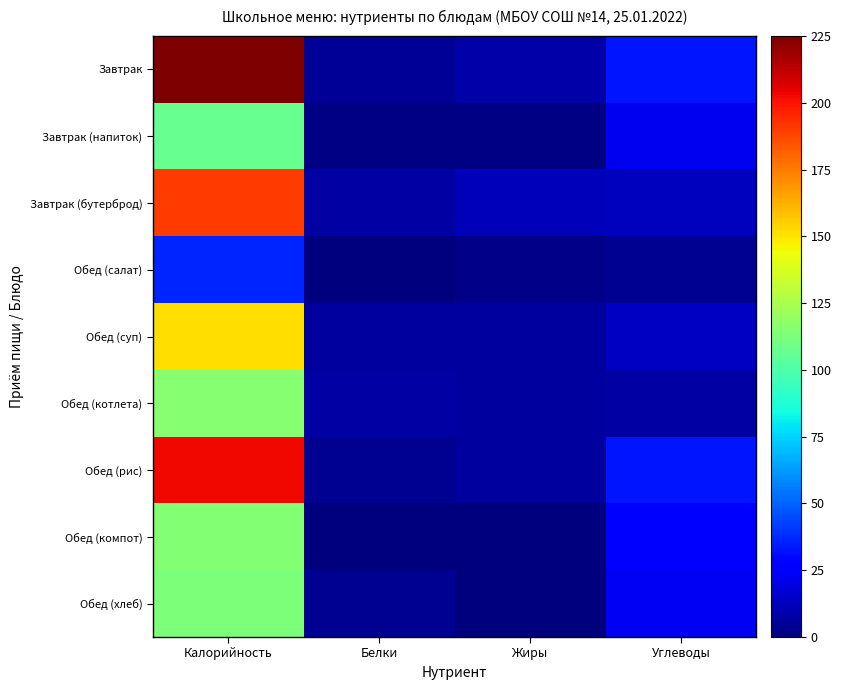

Reading left to right, what are all the values shown in this chart?

Завтрак: Калорийность=225.0	Белки=4.6	Жиры=8.4	Углеводы=32.6
Завтрак (напиток): Калорийность=107.0	Белки=1.5	Жиры=1.3	Углеводы=22.4
Завтрак (бутерброд): Калорийность=190.0	Белки=7.7	Жиры=12.0	Углеводы=12.5
Обед (салат): Калорийность=36.2	Белки=0.8	Жиры=1.9	Углеводы=3.9
Обед (суп): Калорийность=151.4	Белки=6.7	Жиры=6.8	Углеводы=13.3
Обед (котлета): Калорийность=115.9	Белки=7.7	Жиры=6.2	Углеводы=7.0
Обед (рис): Калорийность=203.0	Белки=3.7	Жиры=6.3	Углеводы=32.8
Обед (компот): Калорийность=114.6	Белки=0.2	Жиры=0.2	Углеводы=27.9
Обед (хлеб): Калорийность=112.5	Белки=3.6	Жиры=0.4	Углеводы=23.6